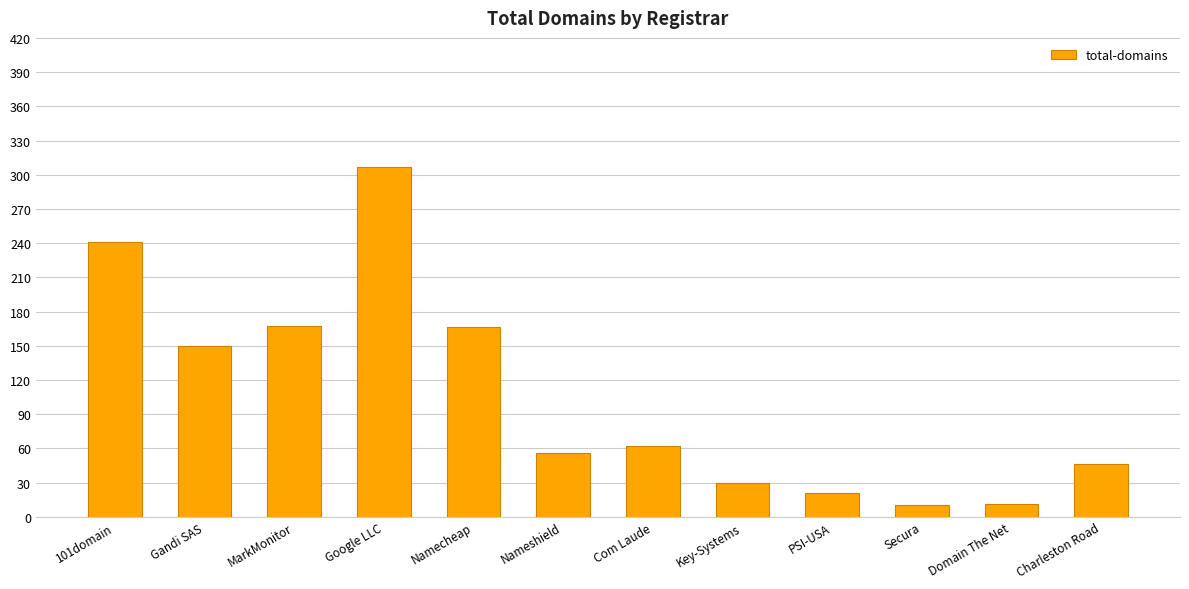

How many values are below 62?

6